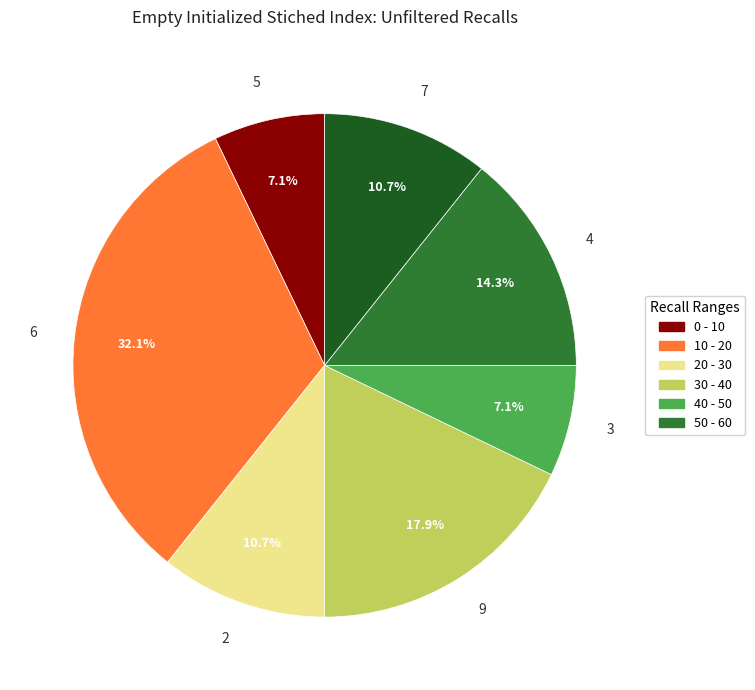

How many segments does this pie chart have?

7